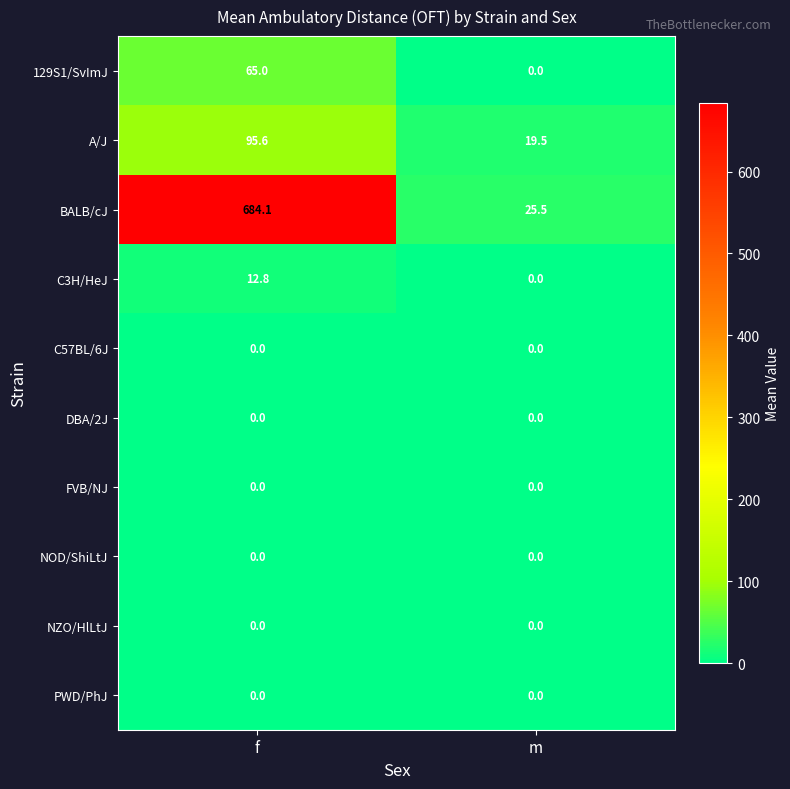

How many categories are shown in the chart?

2